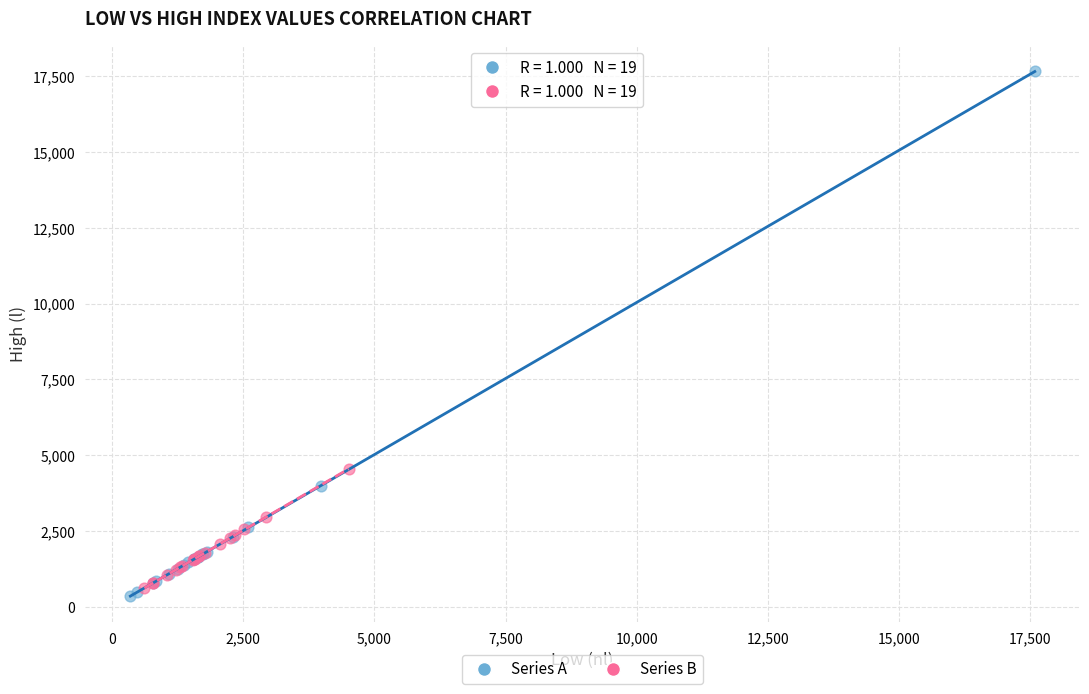

Which series has the largest Y range (max minus min)?

Series A